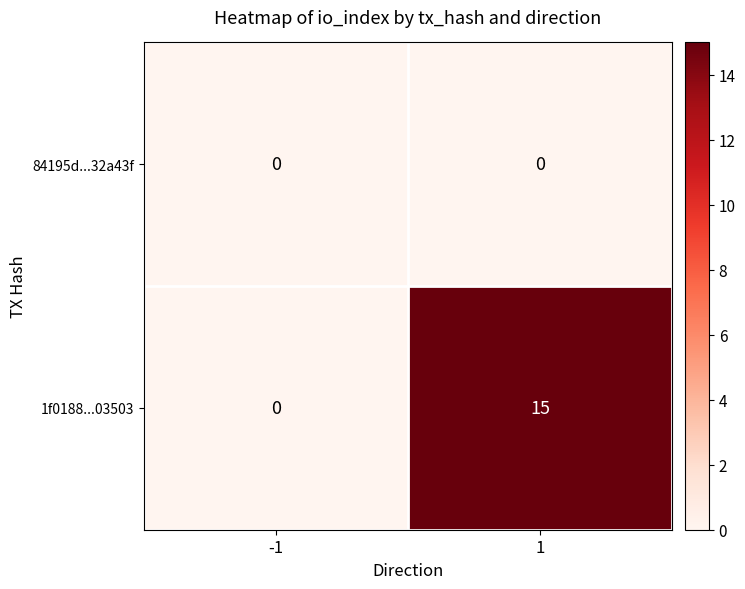

What is the average value of the 1f0188...03503 series?

8